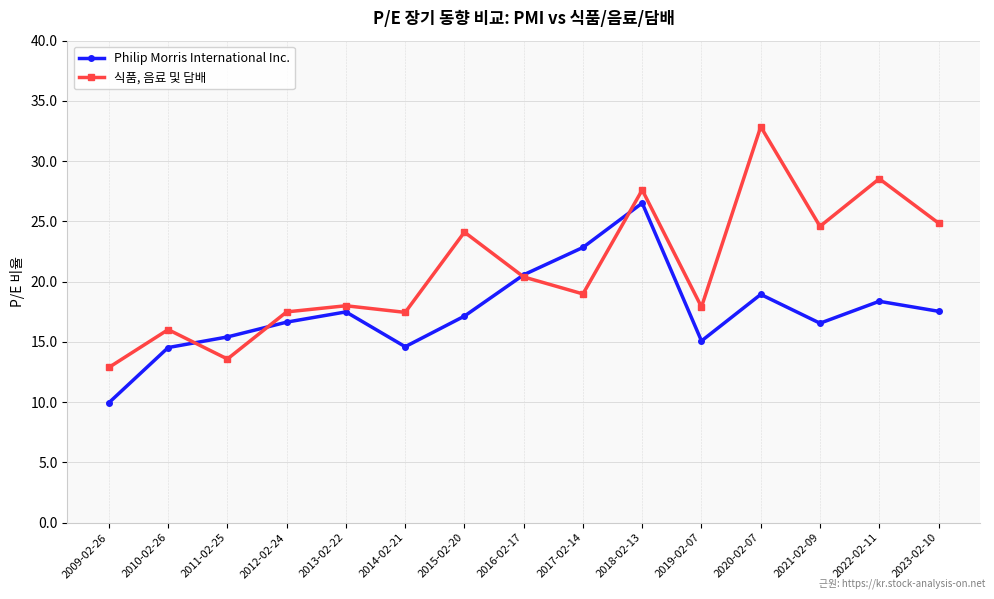

What is the average value of the 식품, 음료 및 담배 series?

21.0